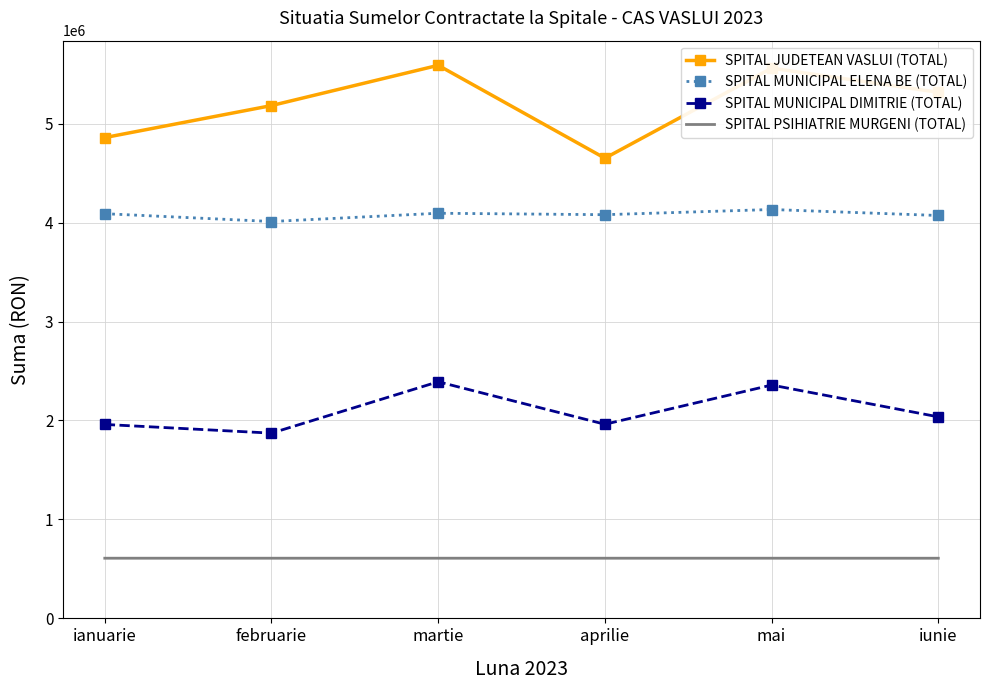

What is the difference between the maximum and minimum values in the SPITAL JUDETEAN VASLUI (TOTAL) series?

938605.8